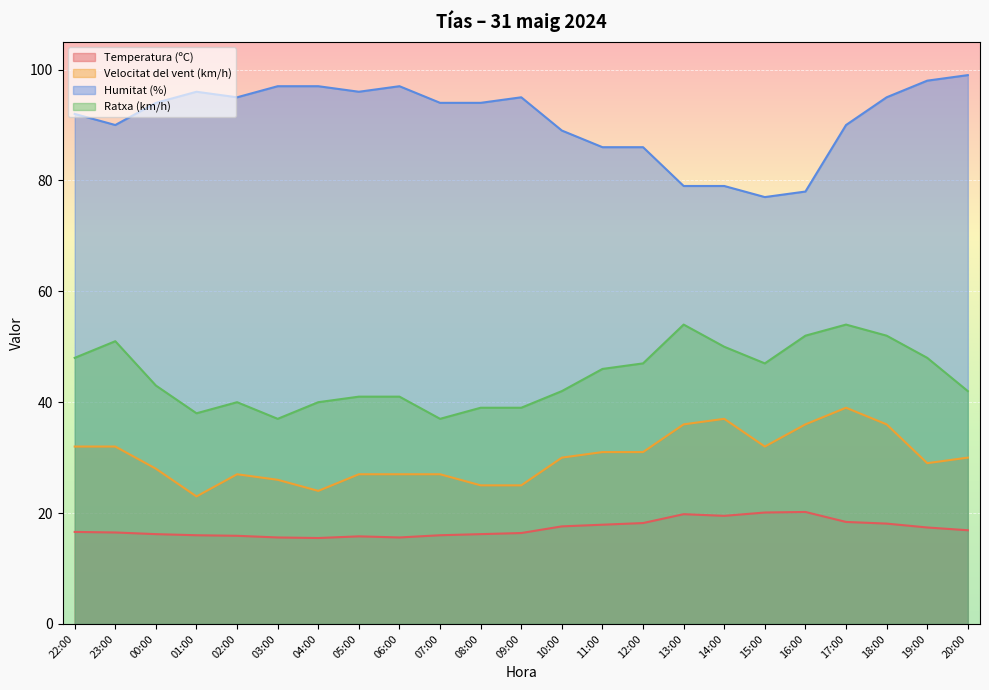

Count the number of categories in the chart.

23